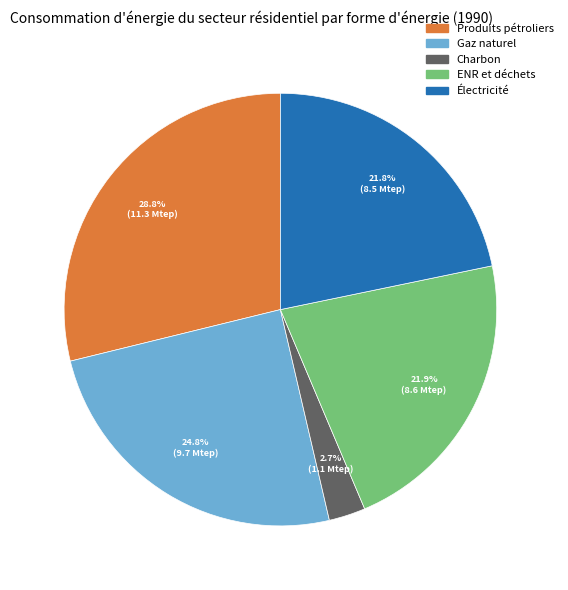

Is it true that Gaz naturel is 25% of the pie?

True